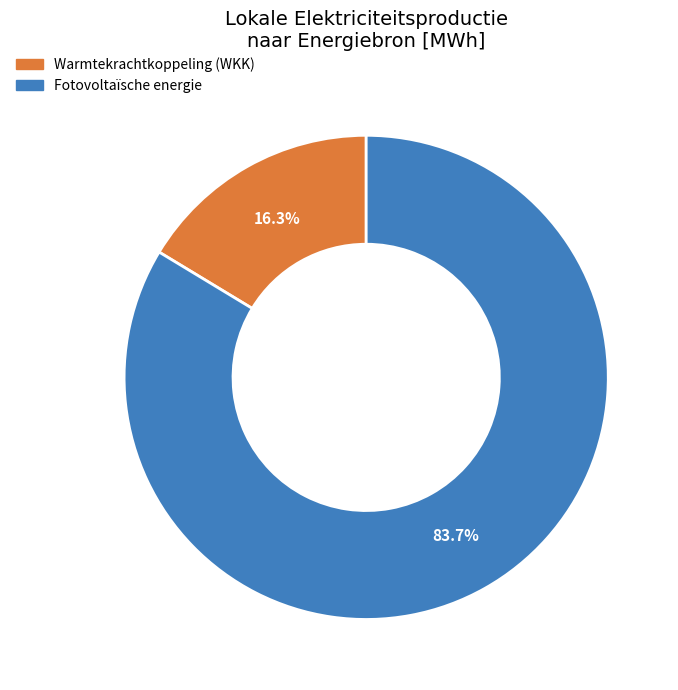

Count the number of slices in the pie.

2